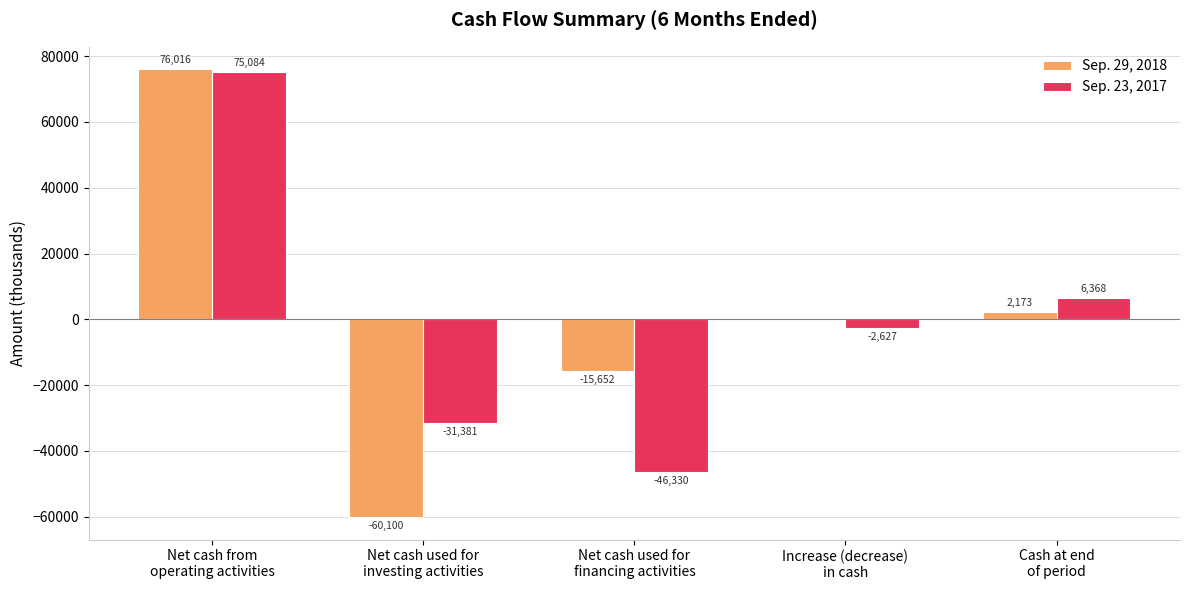

Which series has the largest total across all categories?

Sep. 29, 2018